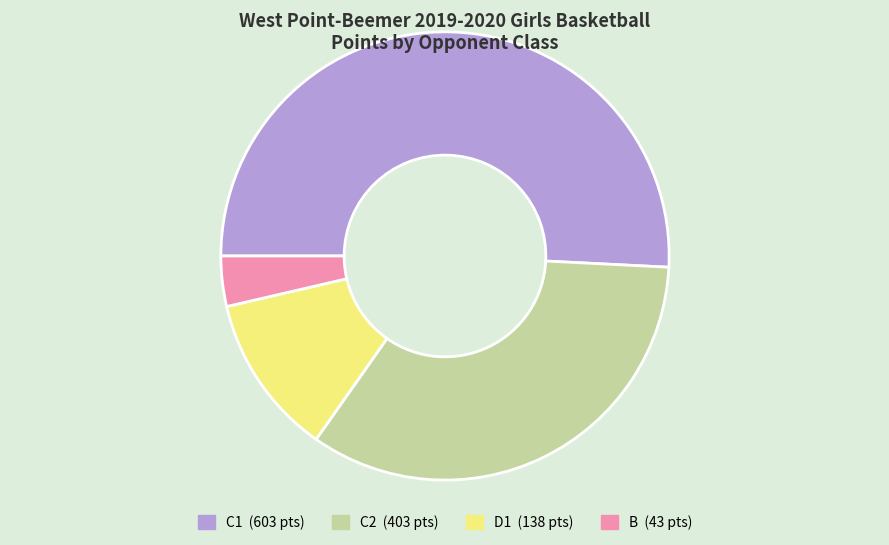

Between C2 and B, which is larger?

C2